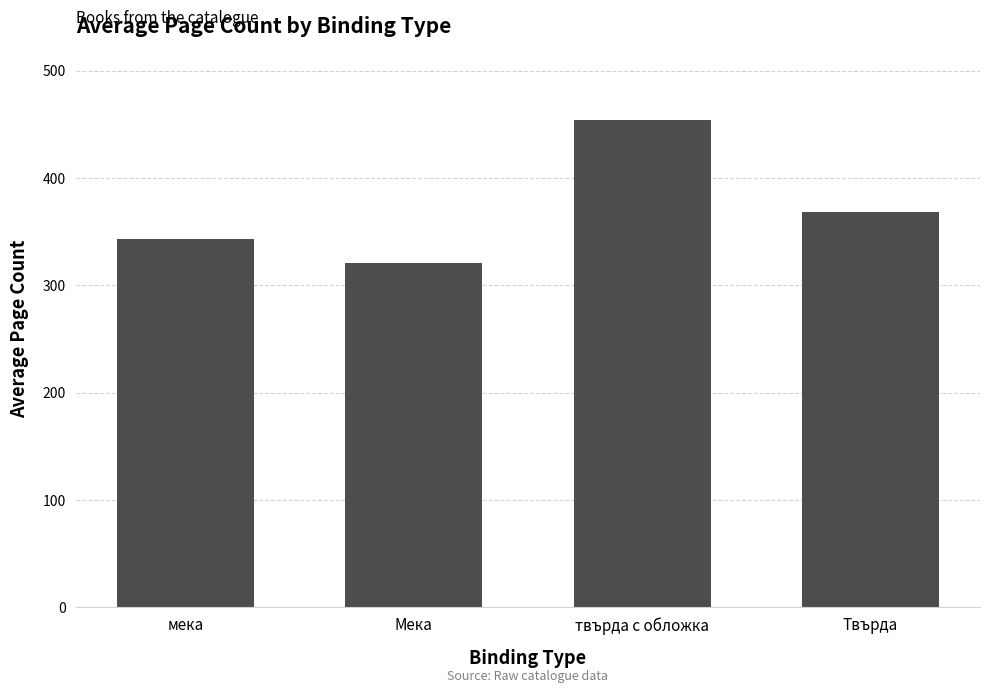

Reading right to left, extract all data points from this chart.

368	454	321	343